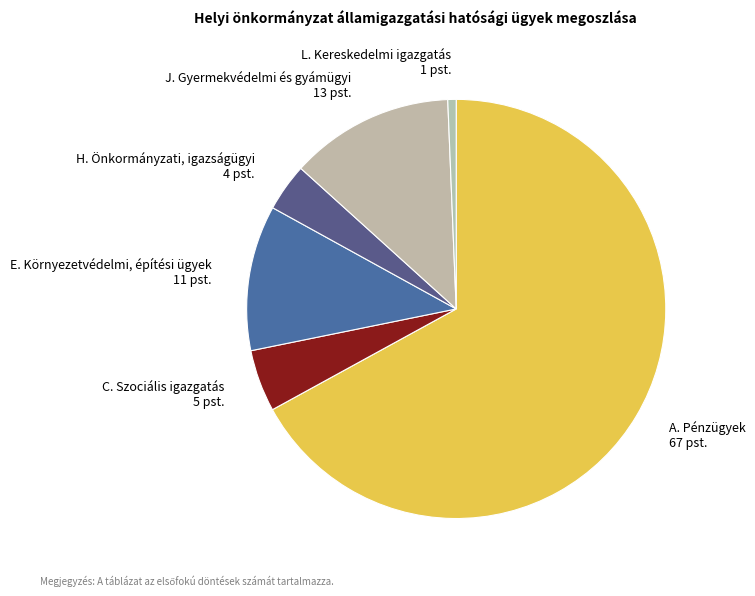

Is A. Pénzügyek the majority of the pie?

Yes